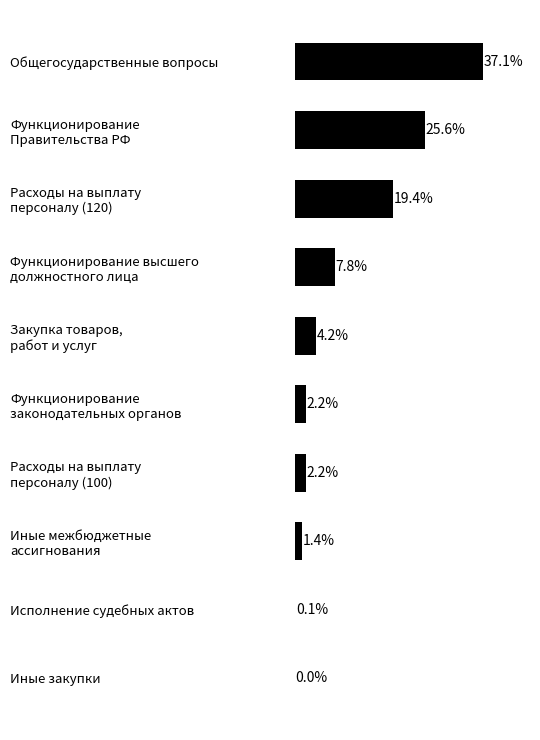

Which label corresponds to the largest value in the chart?

Общегосударственные вопросы